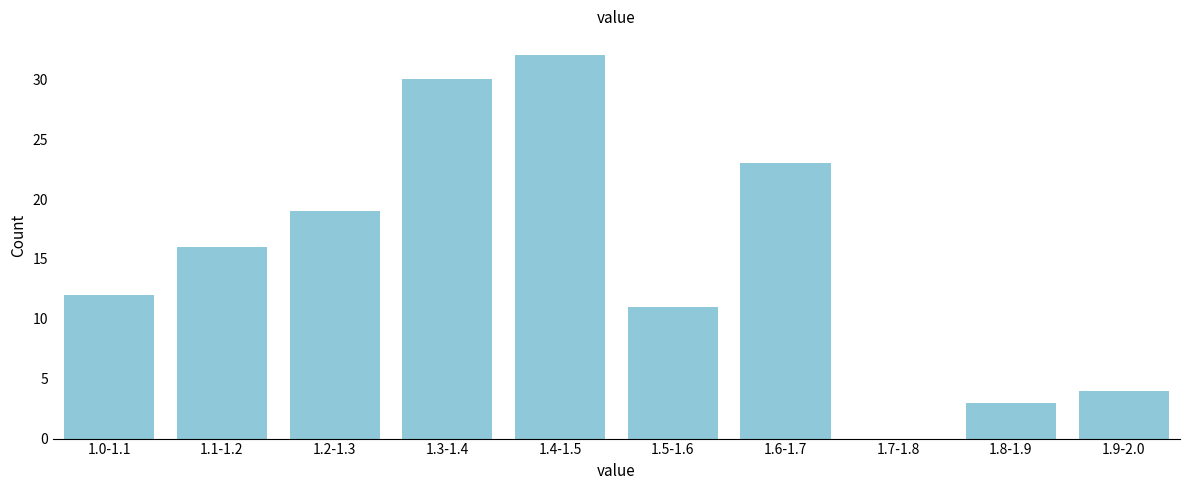

Reading left to right, what are all the values shown in this chart?

1.0-1.1=12	1.1-1.2=16	1.2-1.3=19	1.3-1.4=30	1.4-1.5=32	1.5-1.6=11	1.6-1.7=23	1.7-1.8=0	1.8-1.9=3	1.9-2.0=4